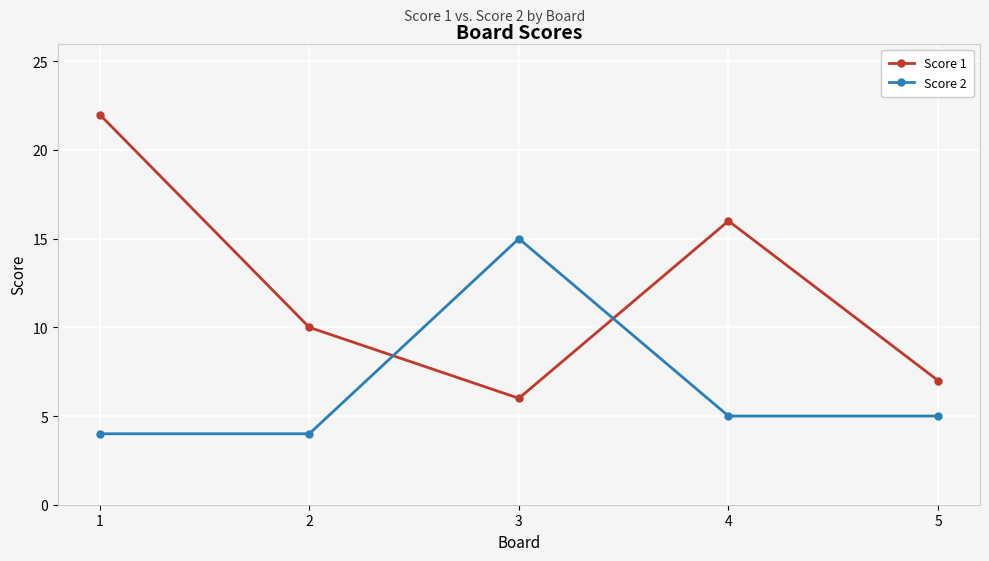

Where is the first local maximum for Score 2?

3